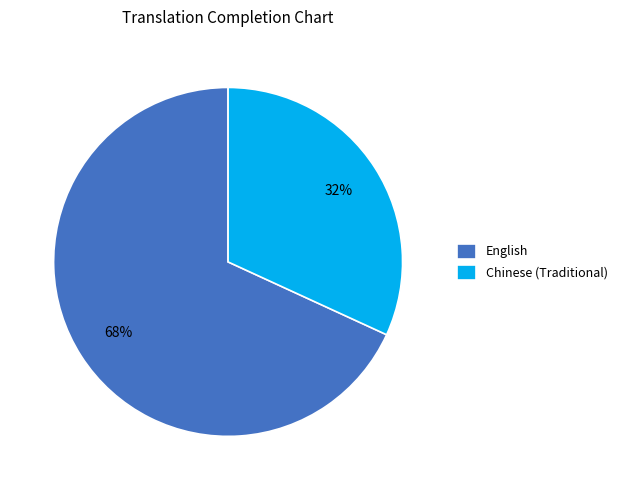

Is there a majority slice in this chart?

Yes